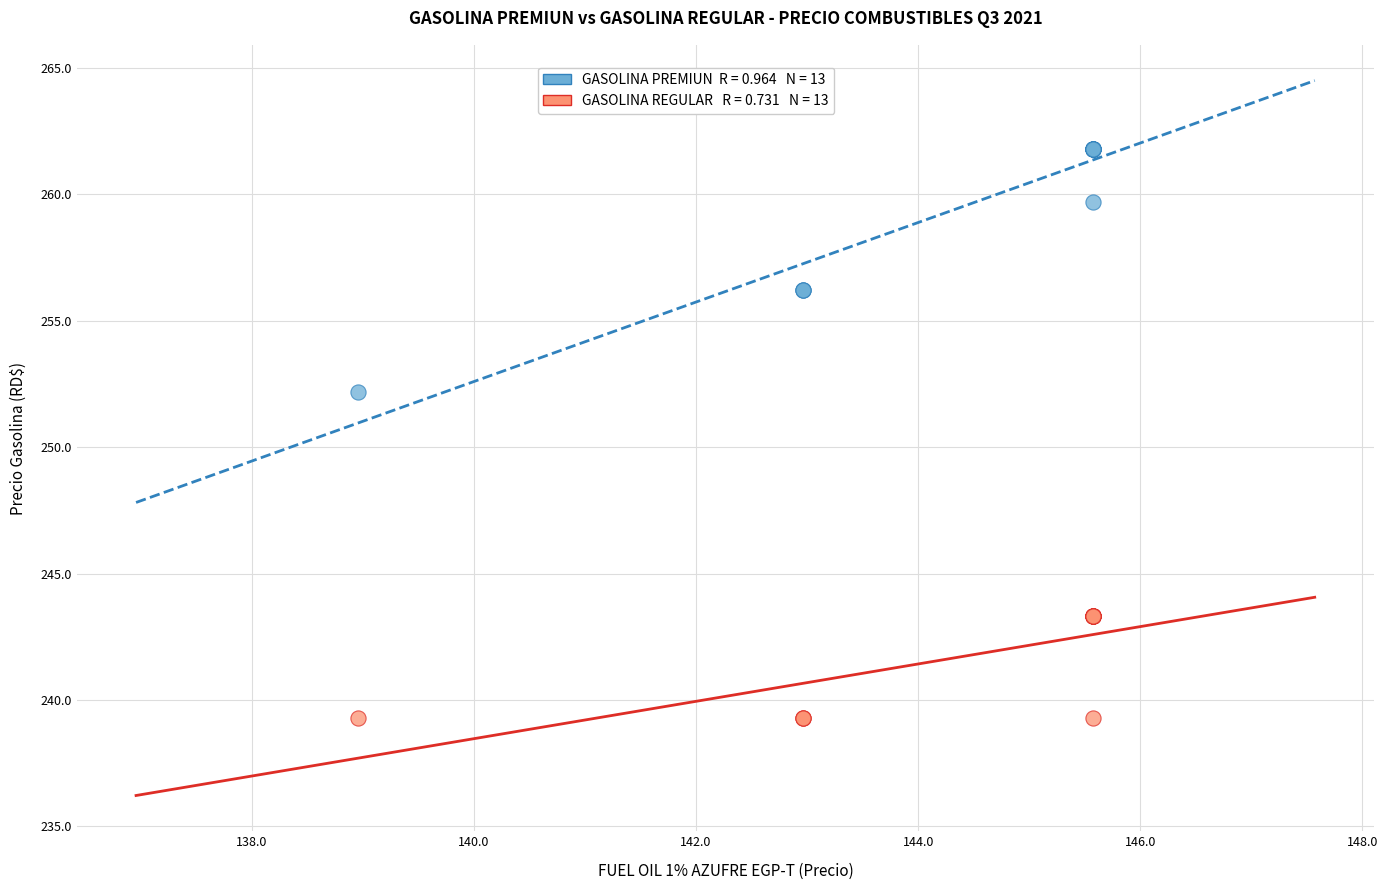

Across all series, what Y value is closest to 250?

252.2